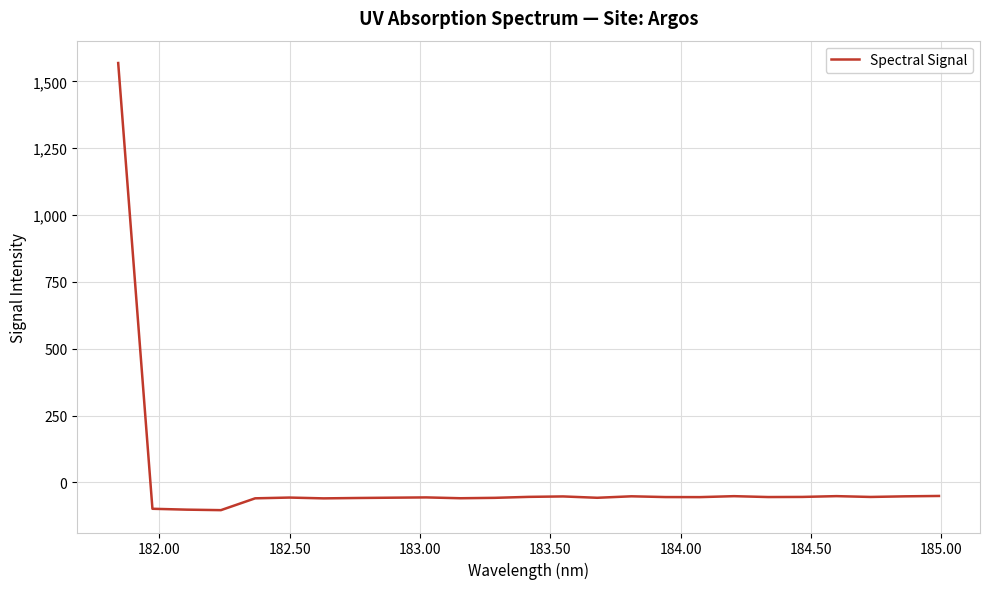

What is the difference between the maximum and minimum values?

1672.7